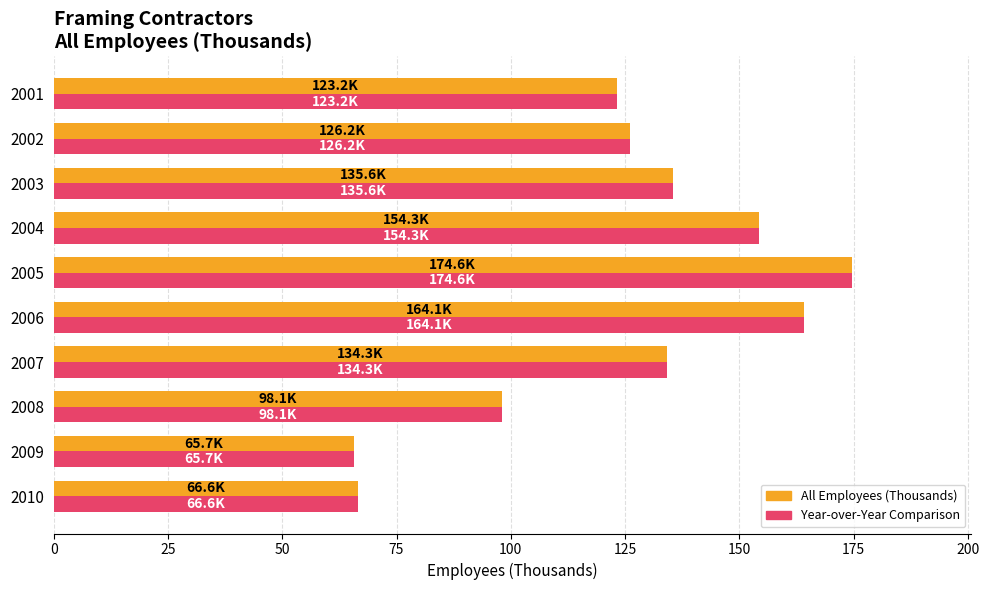

What is the greatest value displayed?

174.6